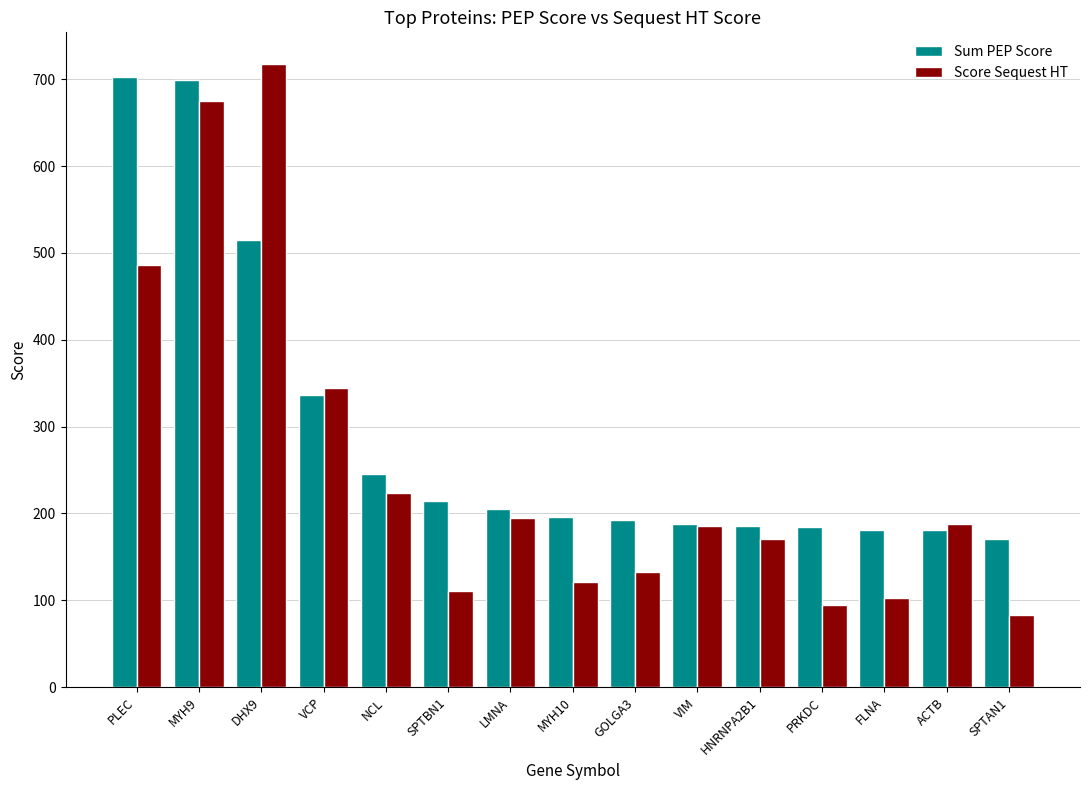

Between PLEC and MYH9, which series saw the biggest shift?

Score Sequest HT